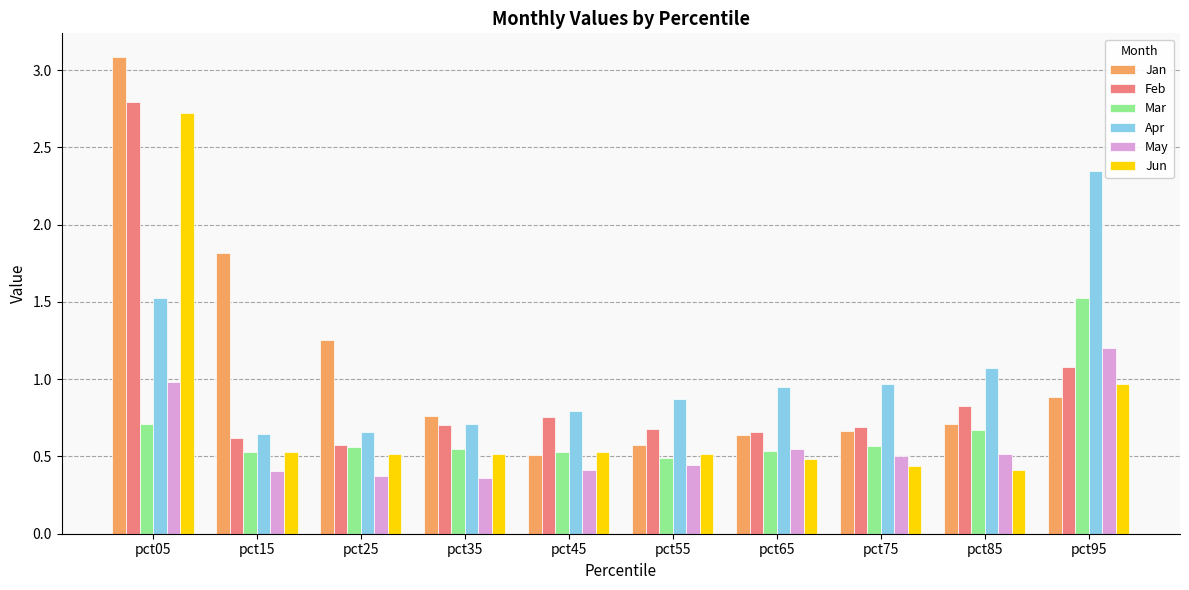

Between pct15 and pct75, which series saw the biggest shift?

Jan